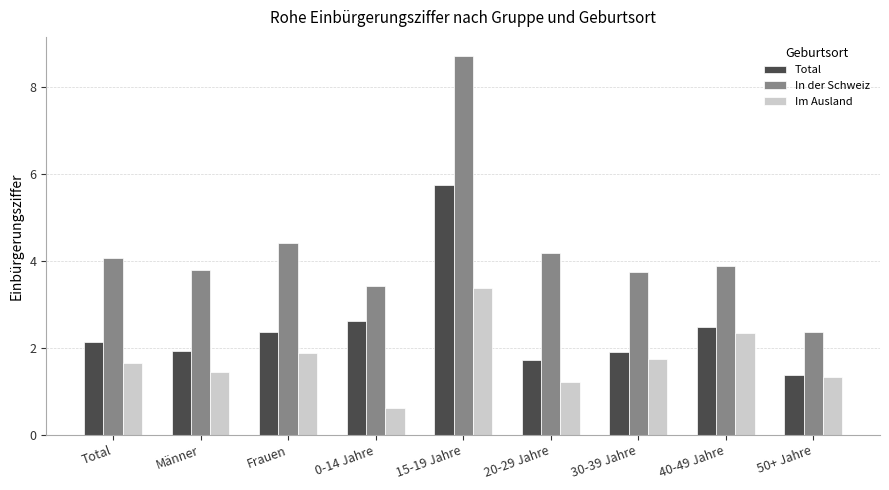

How many bars are there in each group?

3